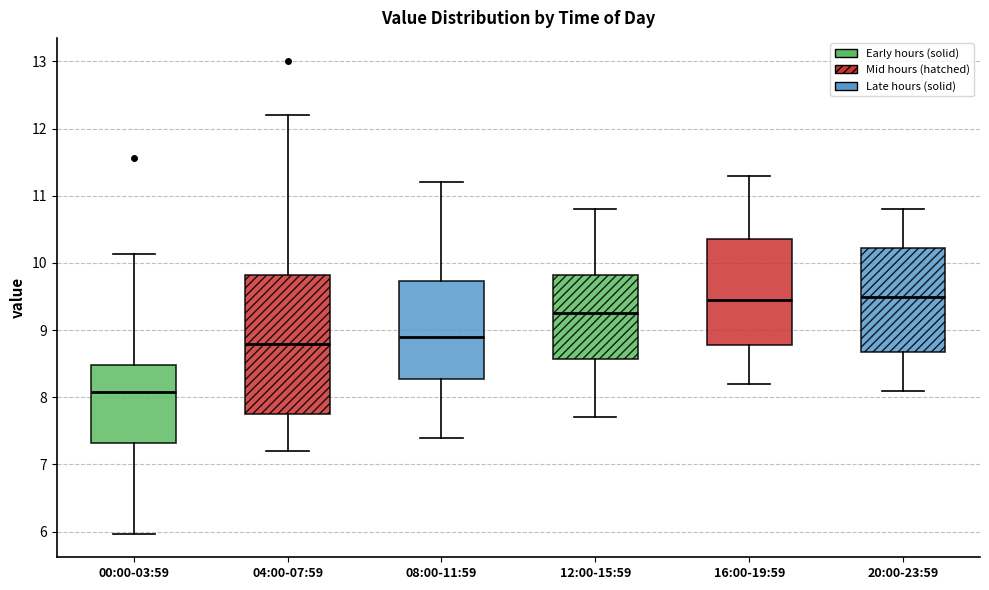

Reading left to right, transcribe this box plot: for each box, give where its median line is, the range the box spans, and where its two whiskers end, as read against the y-axis. The values are not printed on the chart, so give them approximately, as read against the axis.

00:00-03:59: median 8.1, box 7.3 to 8.5, whiskers 6.0 to 10.1
04:00-07:59: median 8.8, box 7.8 to 9.8, whiskers 7.2 to 12.2
08:00-11:59: median 8.9, box 8.3 to 9.7, whiskers 7.4 to 11.2
12:00-15:59: median 9.3, box 8.6 to 9.8, whiskers 7.7 to 10.8
16:00-19:59: median 9.5, box 8.8 to 10.4, whiskers 8.2 to 11.3
20:00-23:59: median 9.5, box 8.7 to 10.2, whiskers 8.1 to 10.8